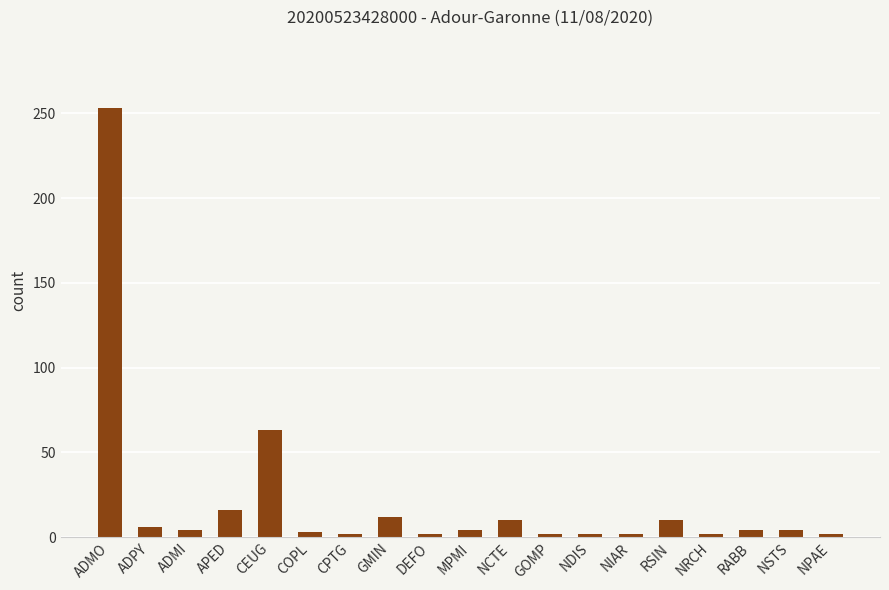

What is the change in value from RSIN to NPAE?

-8